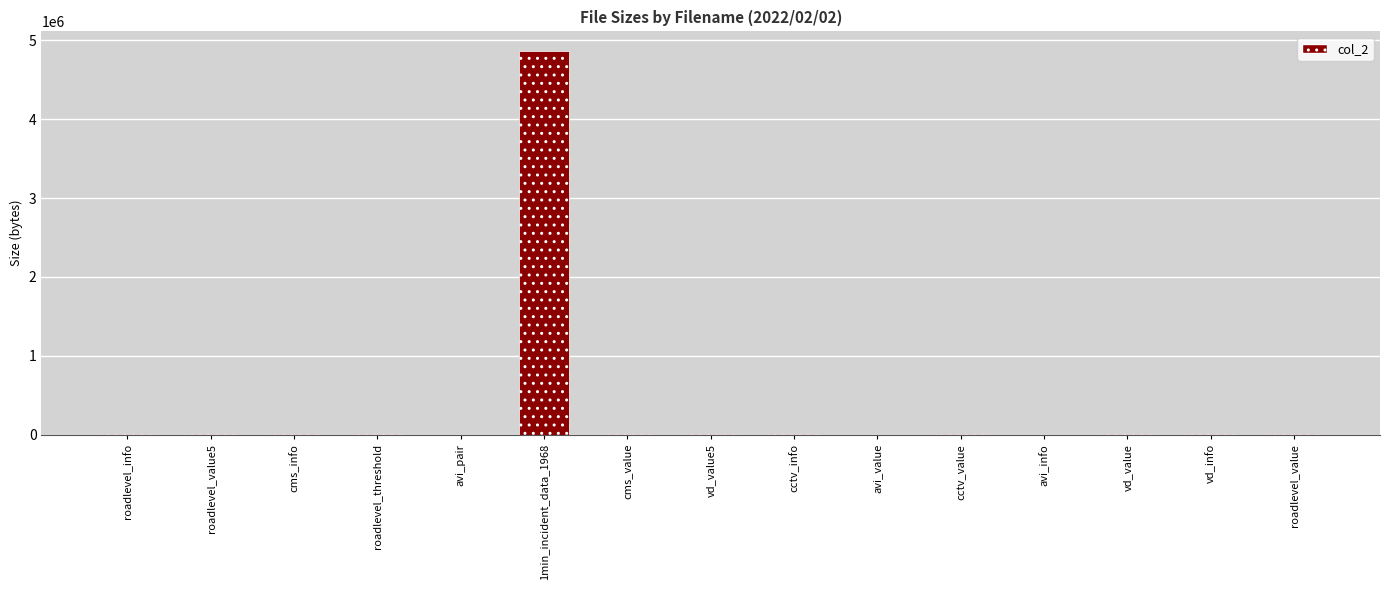

What is the greatest value displayed?

4869939